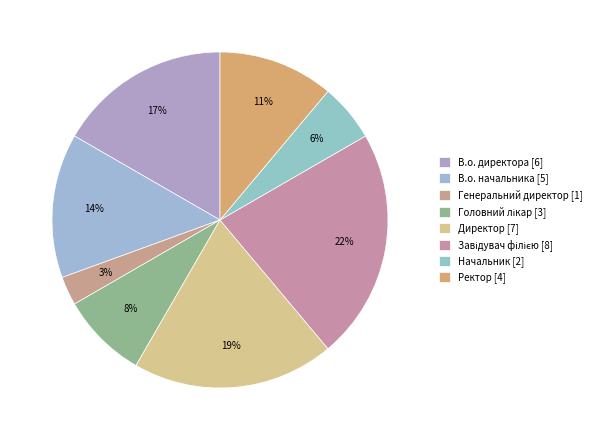

How many slices are in this pie chart?

8